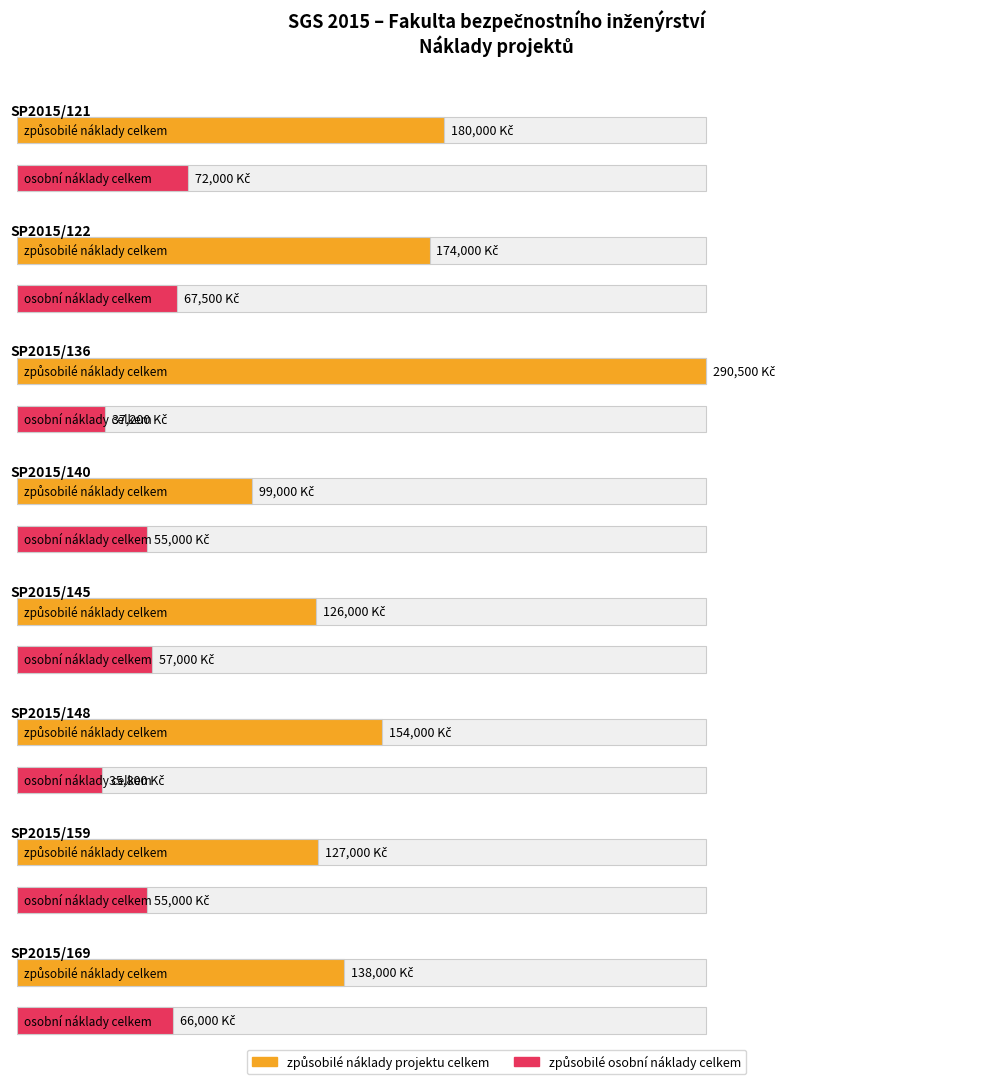

What is the value of the osobní náklady studentů bar at the 6th from the left?

35800